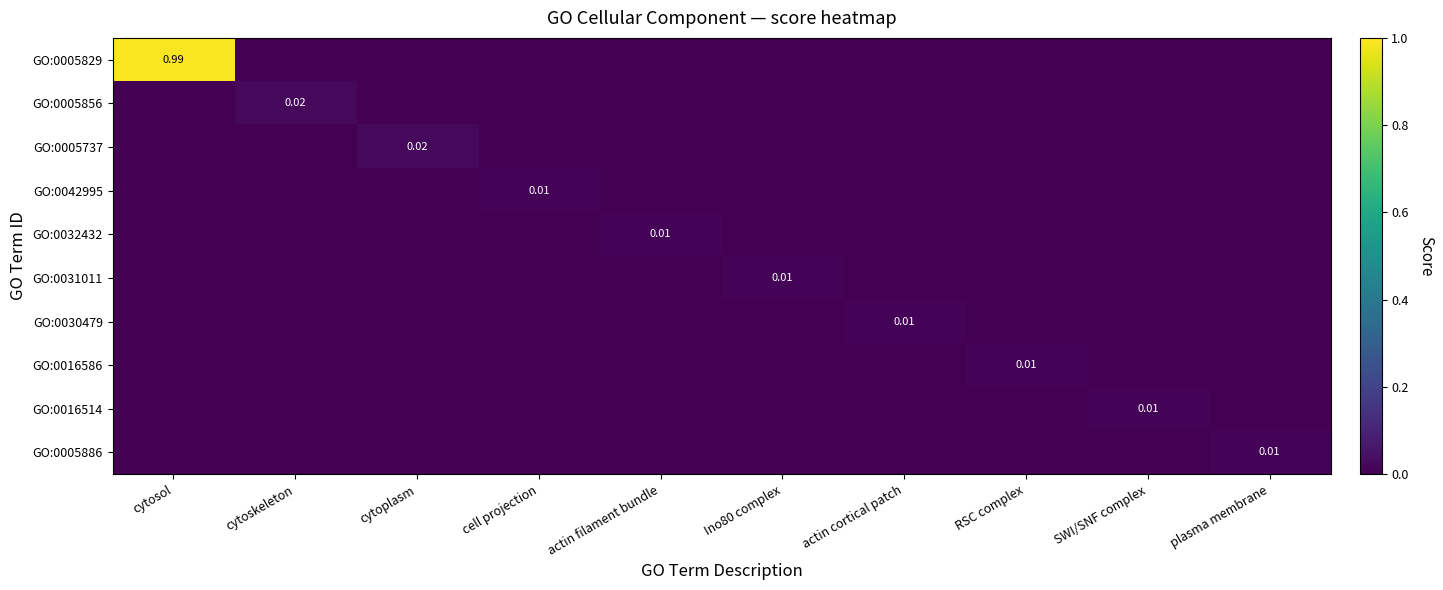

Count the GO:0031011 values in the range 0 to 1.

10